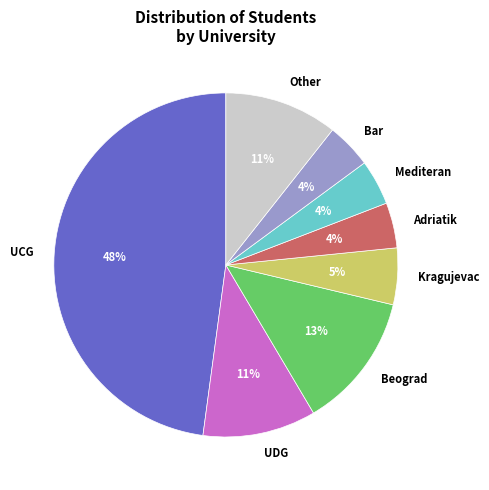

To the nearest percent, what percentage of the pie is UDG?

11%